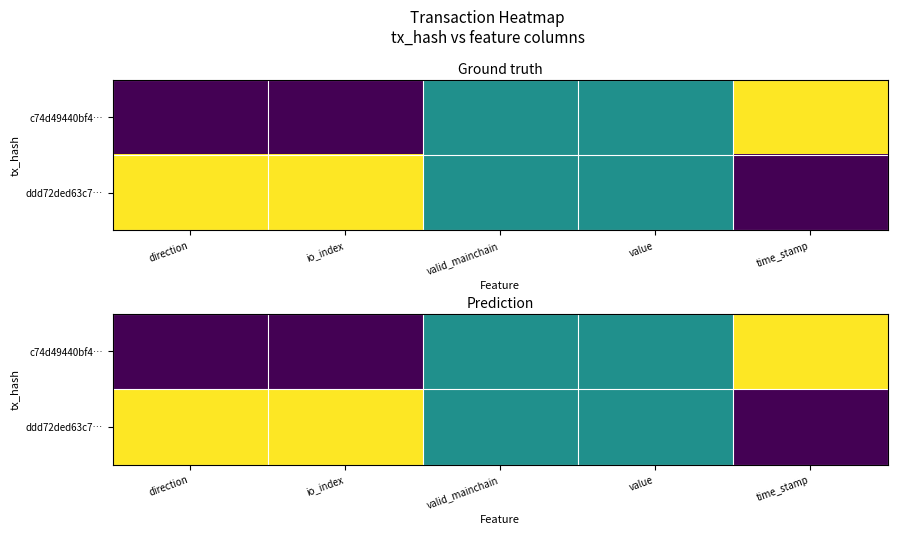

Which series has the widest spread of values?

c74d49440bf4…